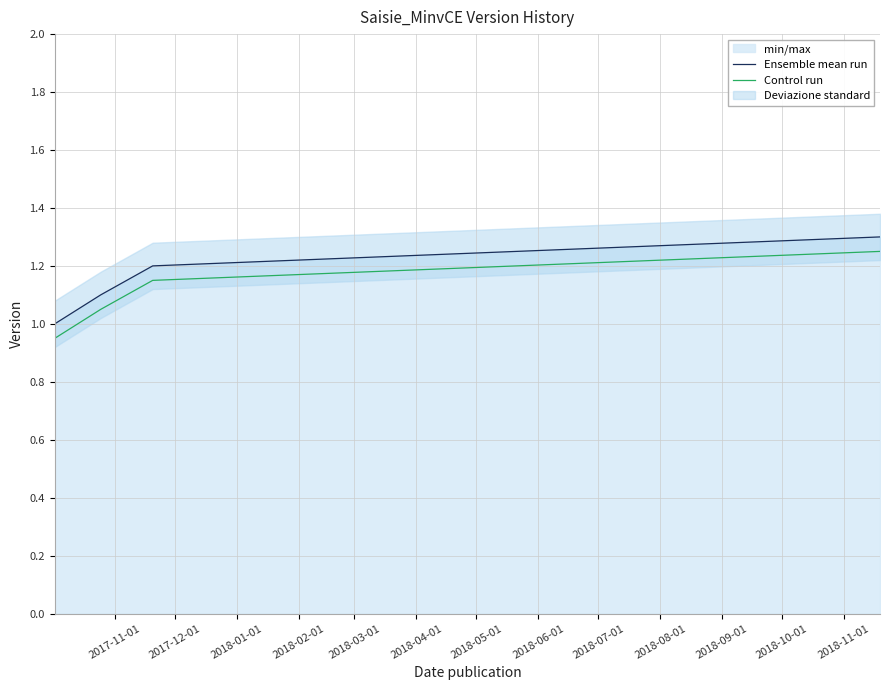

True or false: Ensemble mean run and Control run cross at least once.

False